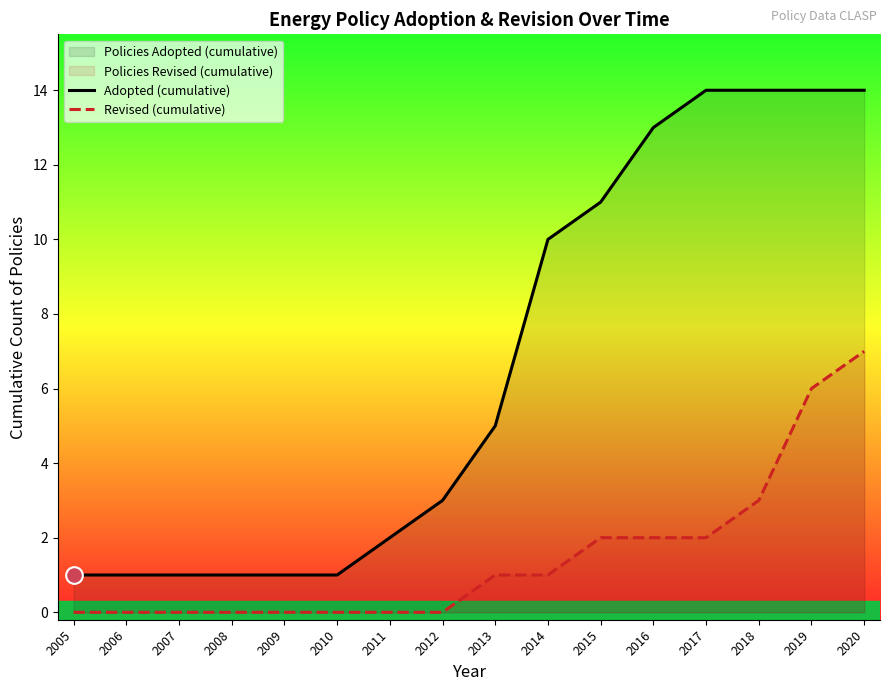

Does the chart display data point markers on the line(s)?

No